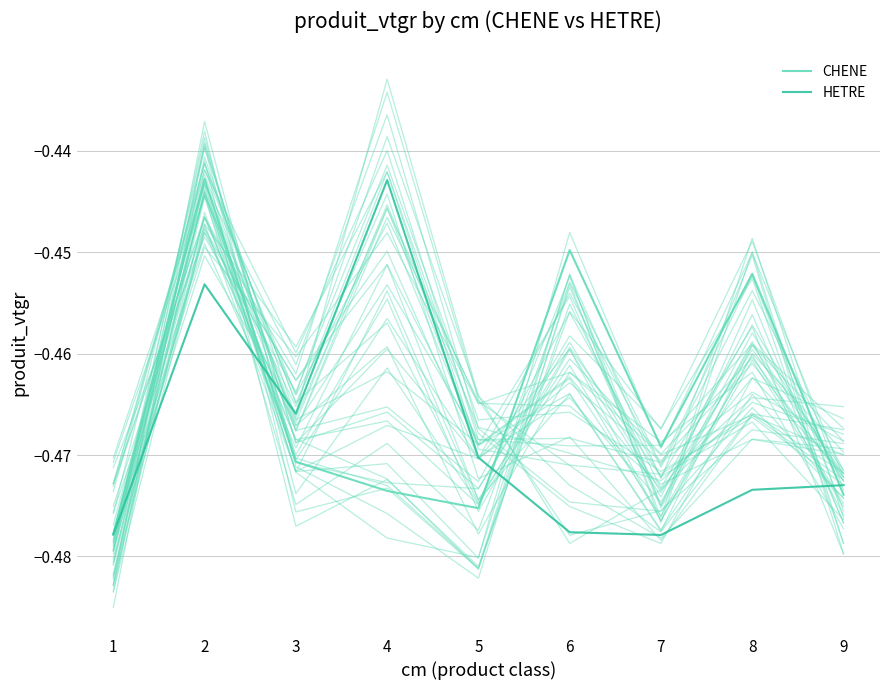

What is the maximum value for HETRE?

-0.4